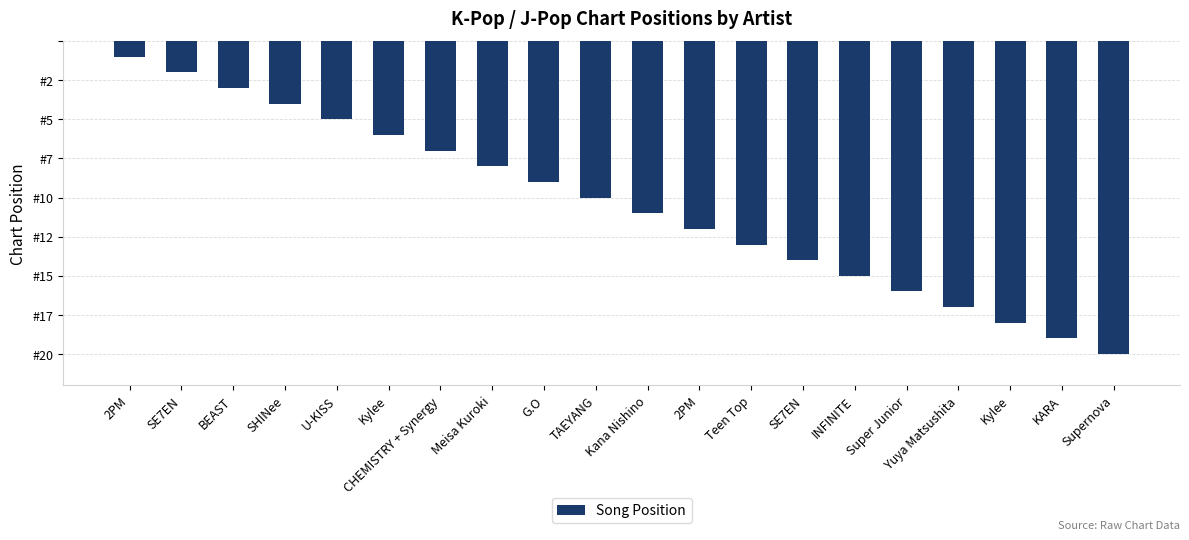

Reading left to right, extract all data points from this chart.

1	2	3	4	5	6	7	8	9	10	11	12	13	14	15	16	17	18	19	20